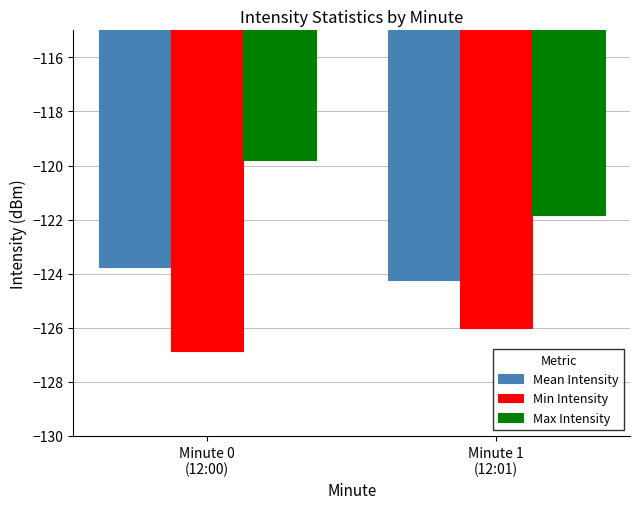

Is the value of Mean Intensity at Minute 0
(12:00) greater than the value of Min Intensity at Minute 0
(12:00)?

Yes